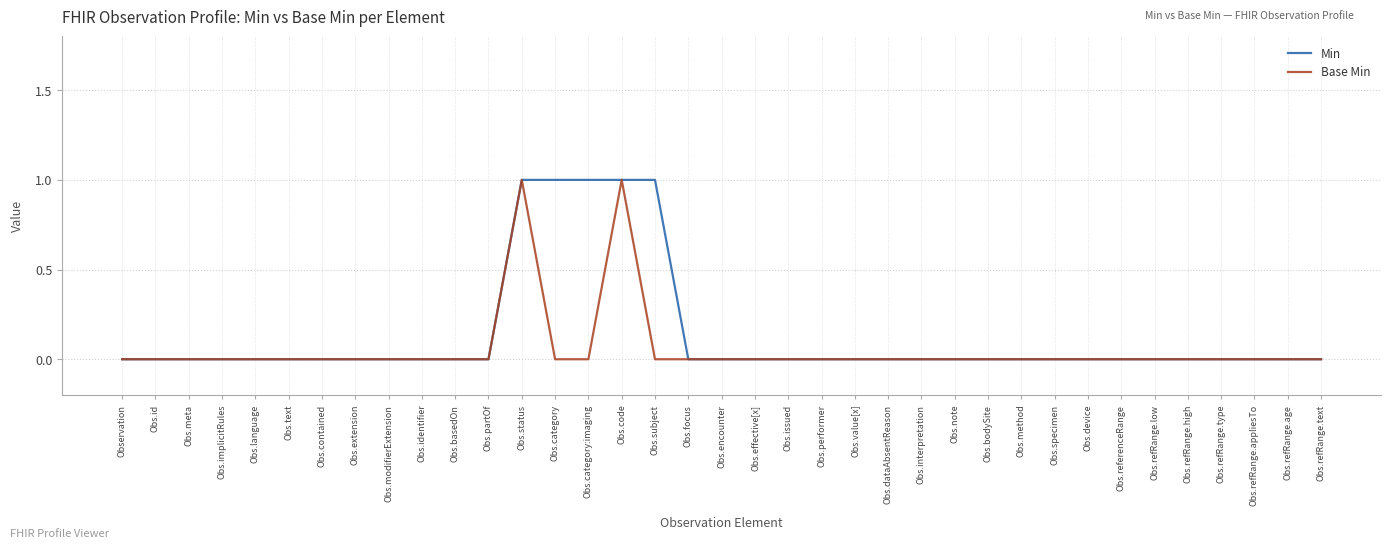

What position from the right is Obs.bodySite?

11